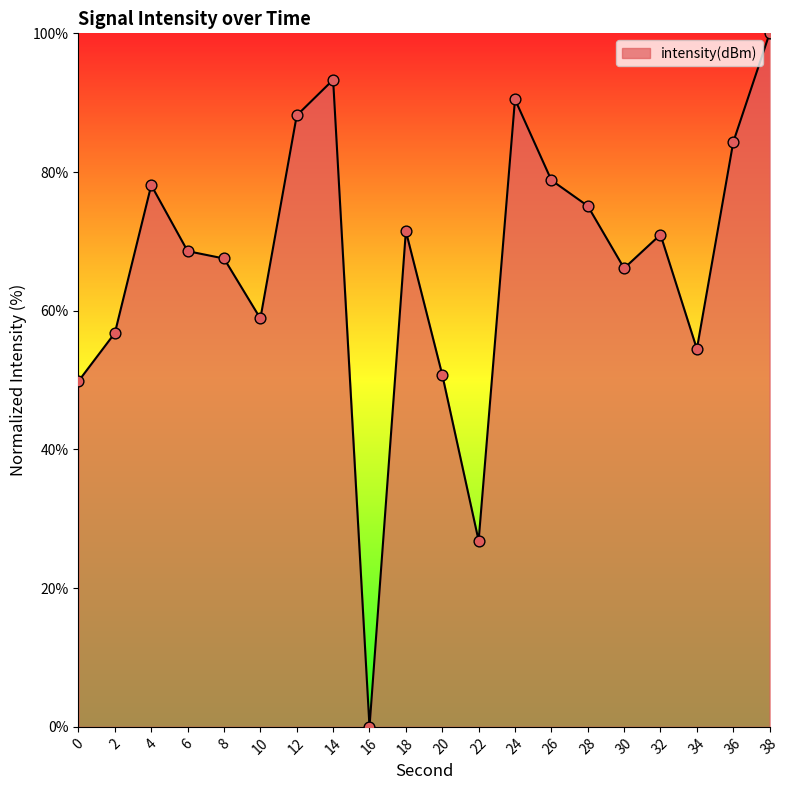

What is the change in value from 4 to 32?

-7.1